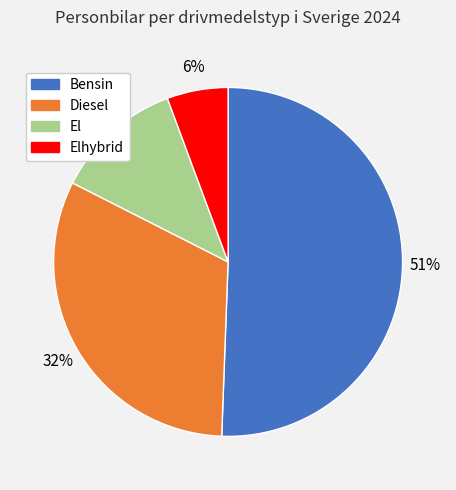

What is the smallest slice in the pie chart?

Elhybrid